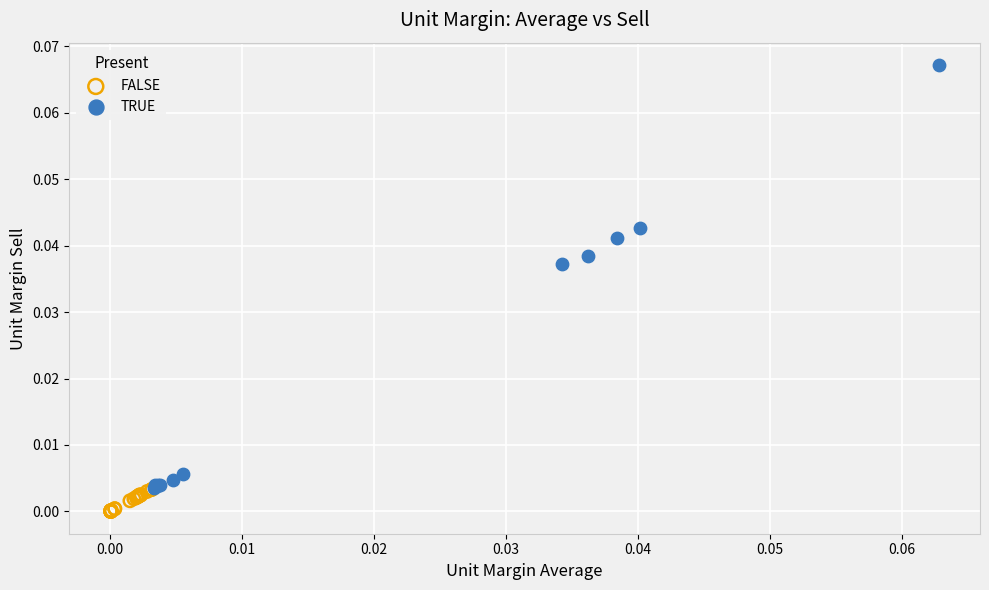

Which series reaches the maximum Y coordinate?

TRUE